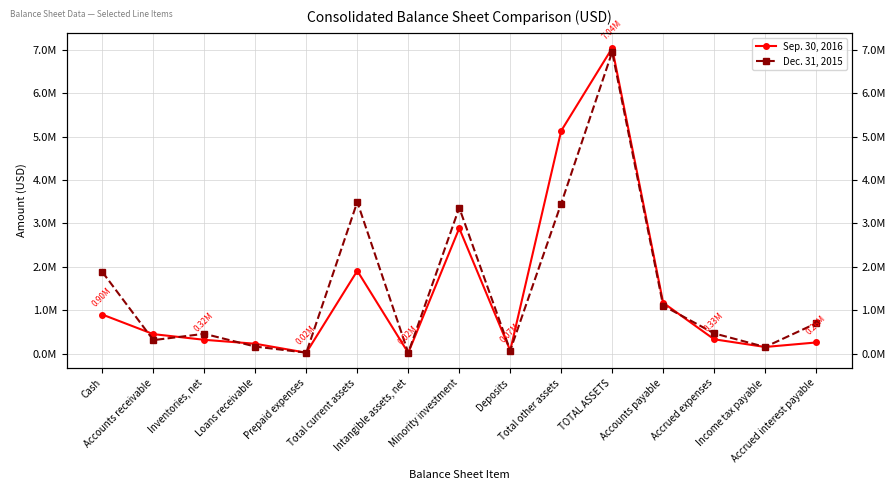

What is the difference between the maximum and minimum values in the Dec. 31, 2015 series?

6933062